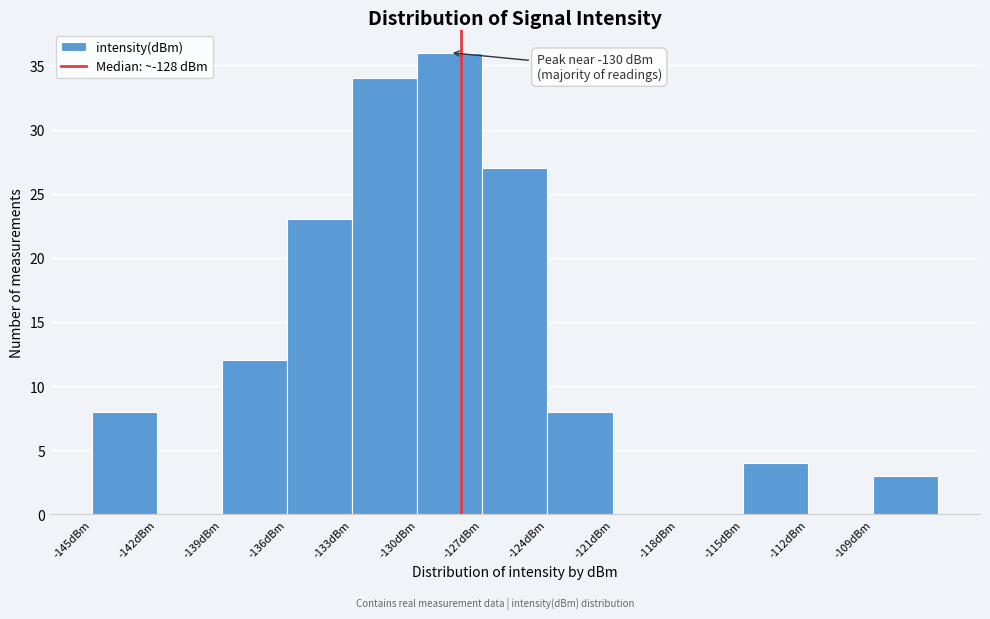

Over which range of the x-axis is the bar tallest?

-130 to -127